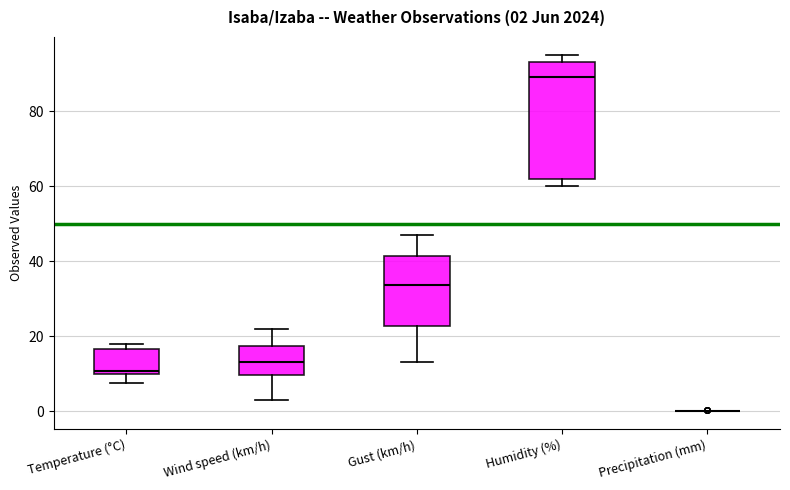

Comparing the boxes themselves (not the whiskers), which one is the tallest?

Humidity (%)